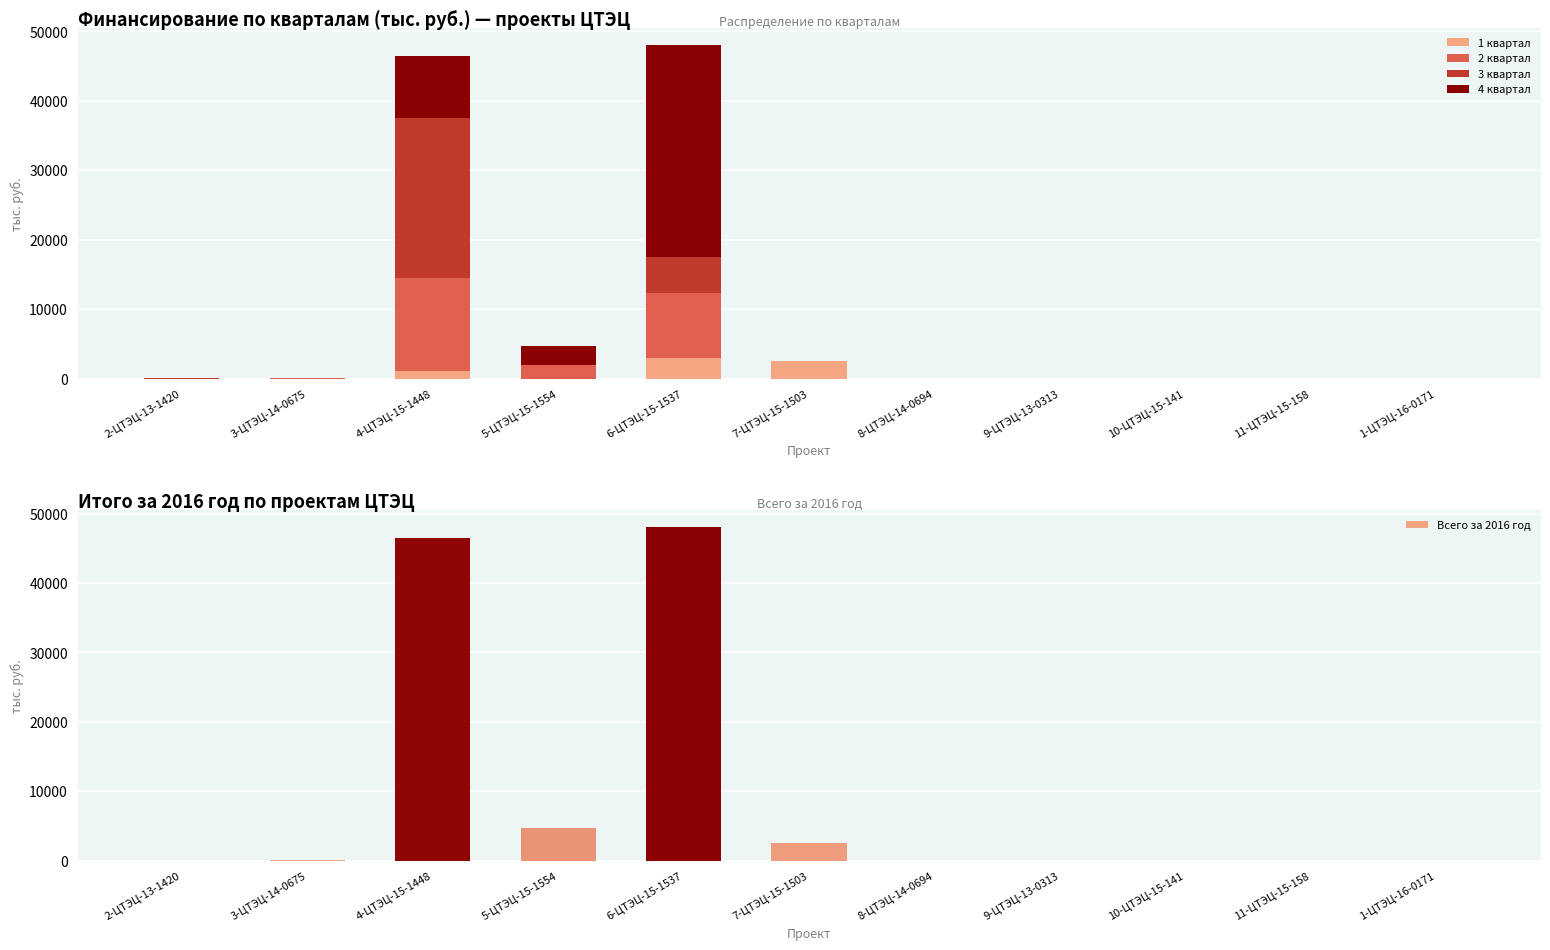

Where is Всего за 2016 год nearest to the value 24035?

5-ЦТЭЦ-15-1554